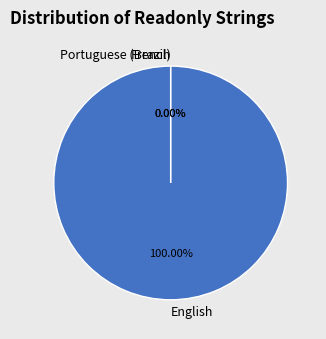

How many slices are in this pie chart?

3